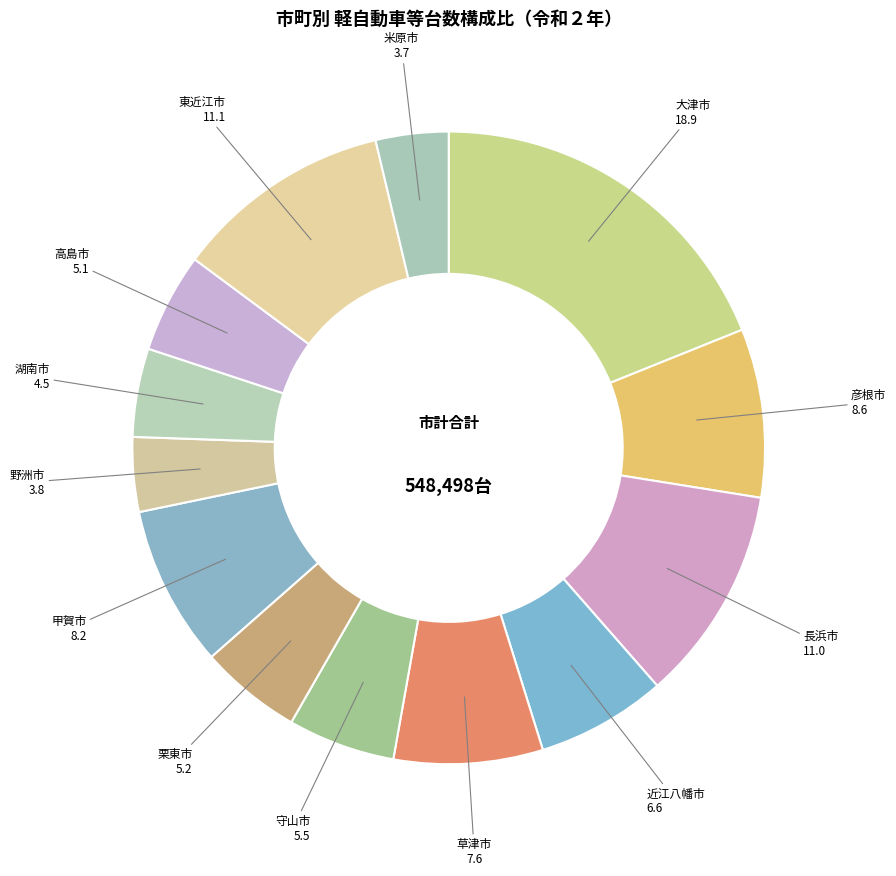

Do 栗東市 and 大津市 together represent more than half of the pie?

No